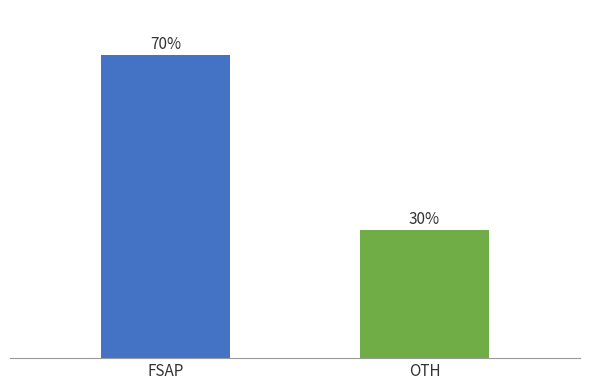

Where does the data first go above 70?

FSAP